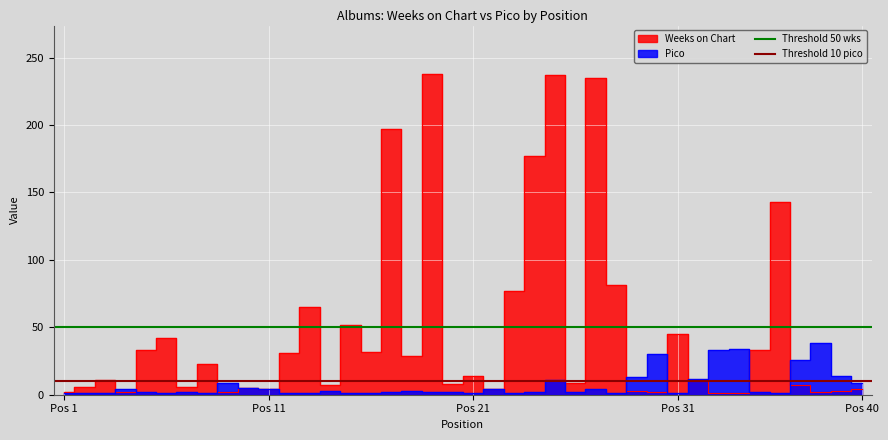

The value of Threshold 10 pico at Pos 1 is 4. True or false?

False